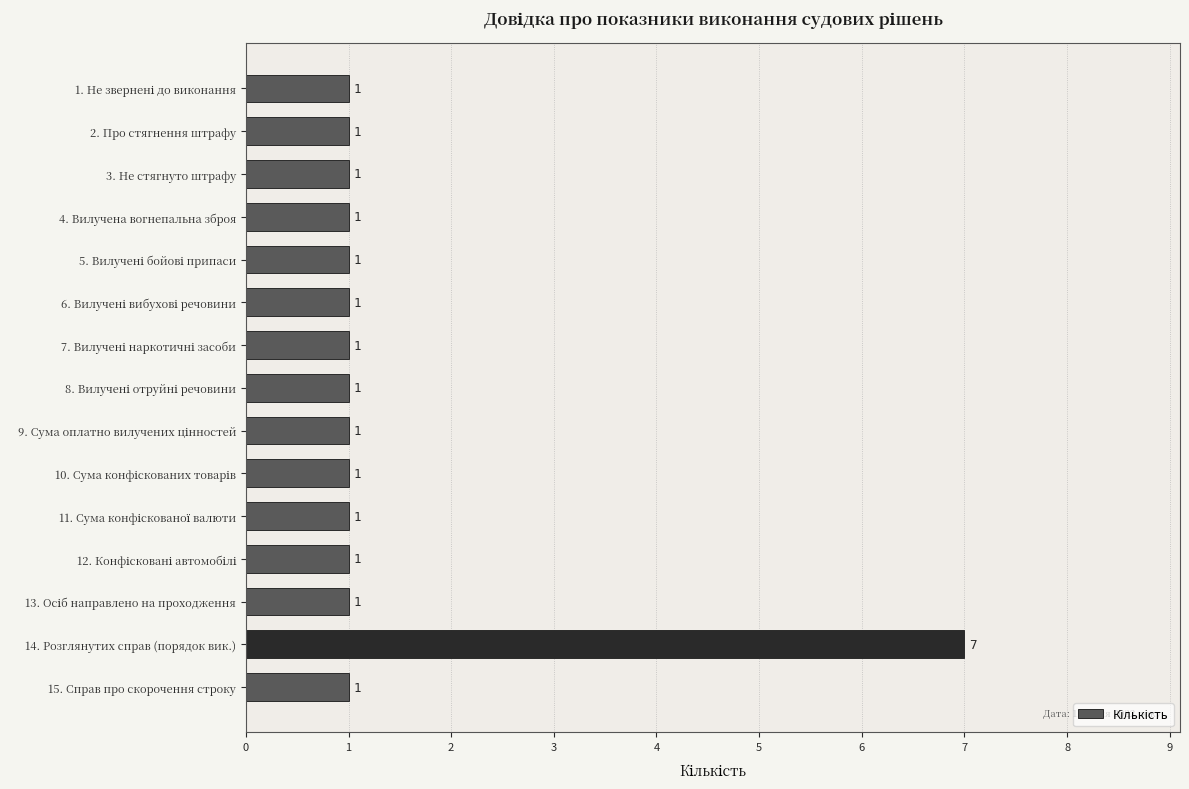

Which category has the highest value across all series?

14. Розглянутих справ (порядок вик.)